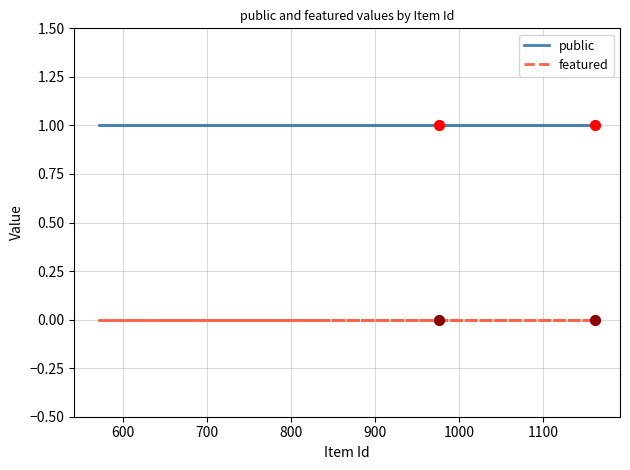

Which series contains the lowest Y value?

featured